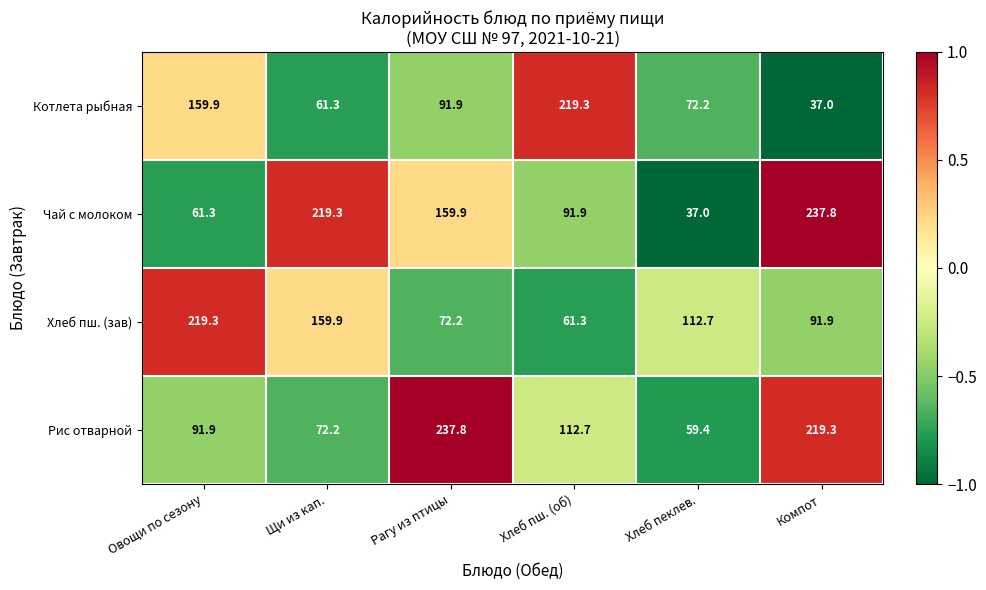

What is the smallest value displayed?

37.0